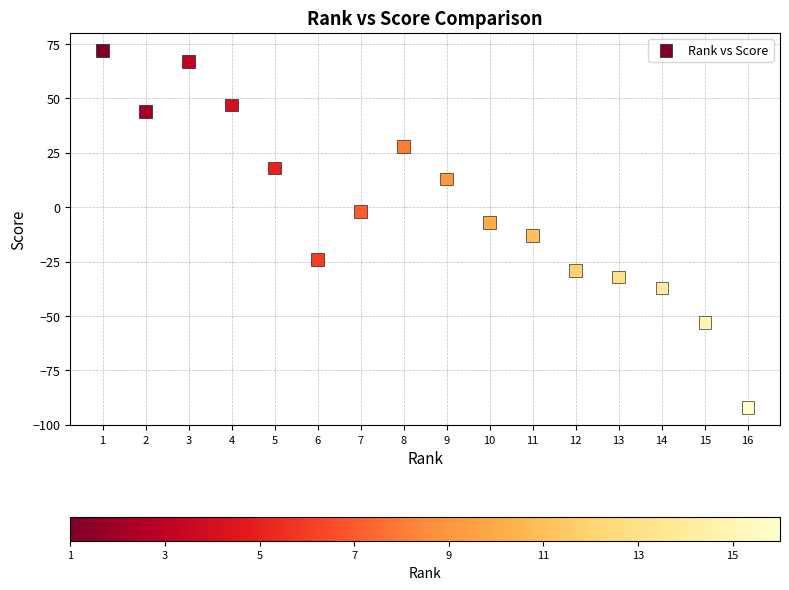

What is the range of Y values (max minus min)?

164